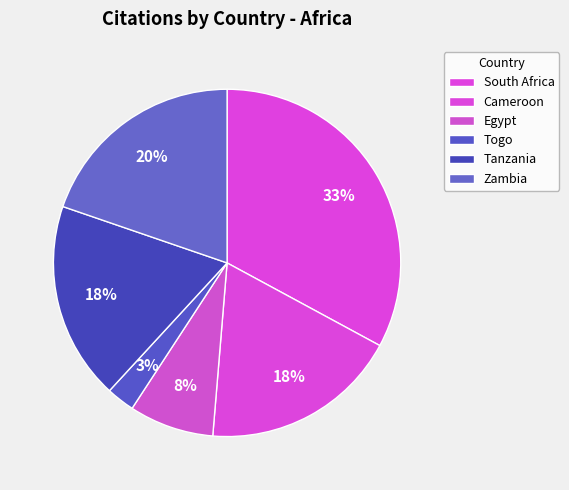

Count the number of slices in the pie.

6